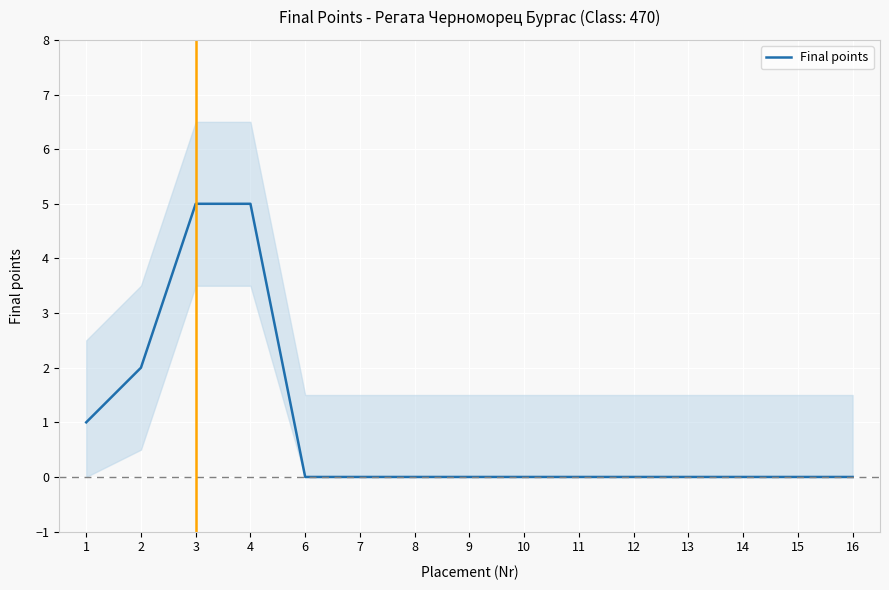

Reading right to left, what are all the values shown in this chart?

16=0	15=0	14=0	13=0	12=0	11=0	10=0	9=0	8=0	7=0	6=0	4=5	3=5	2=2	1=1